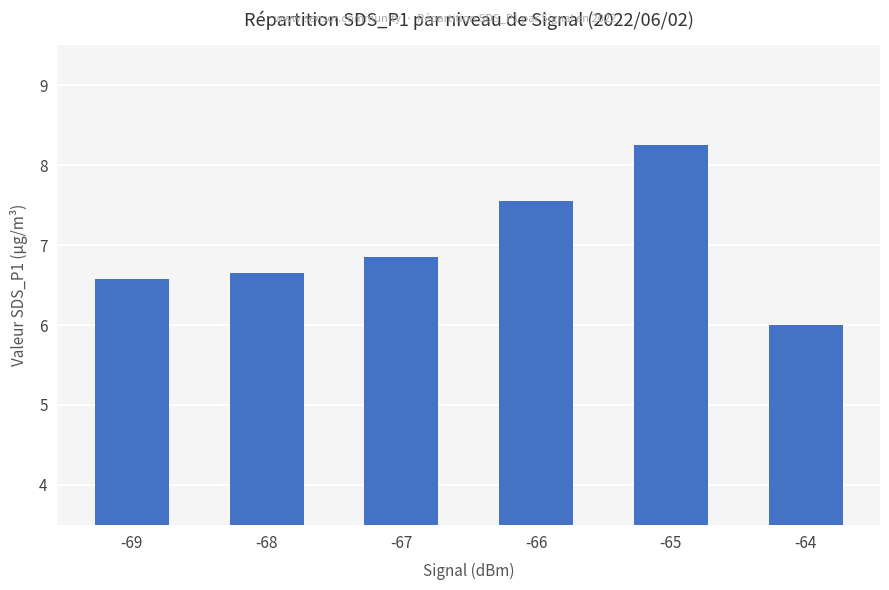

The chart shows a value of 2.7 at -64. True or false?

False